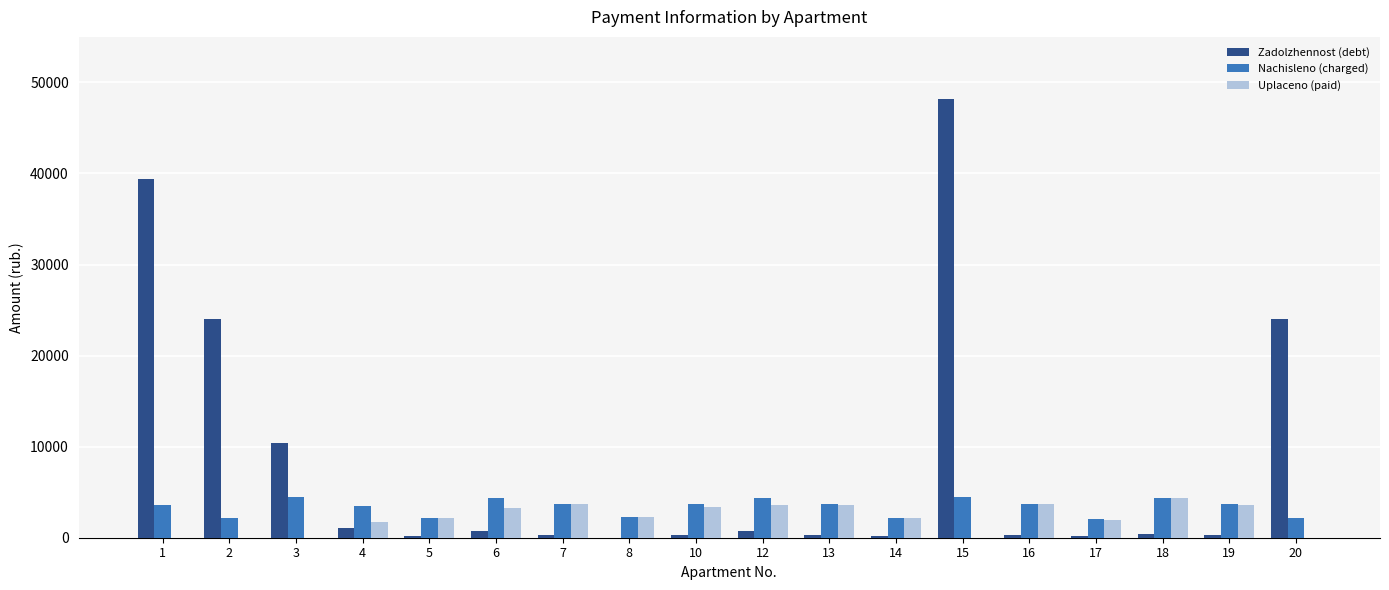

What is the greatest value displayed?

48186.2